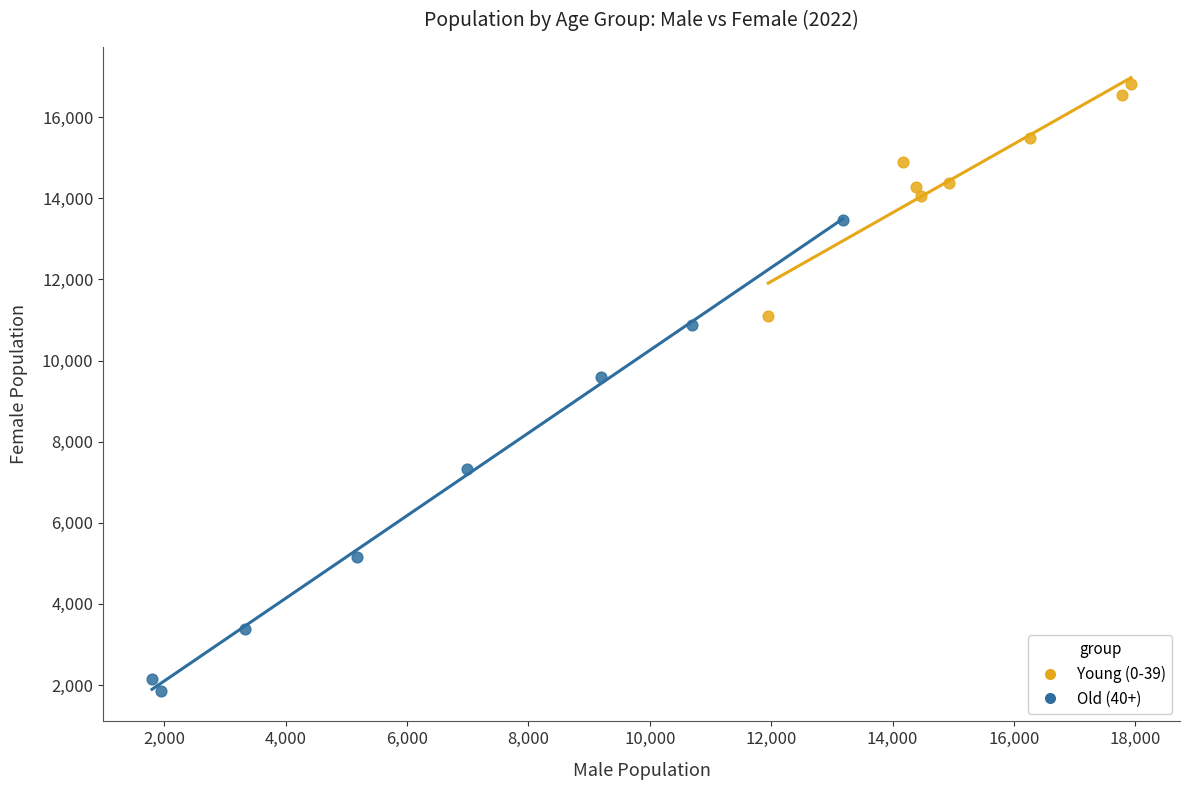

Which series has the widest spread of Y values?

Old (40+)